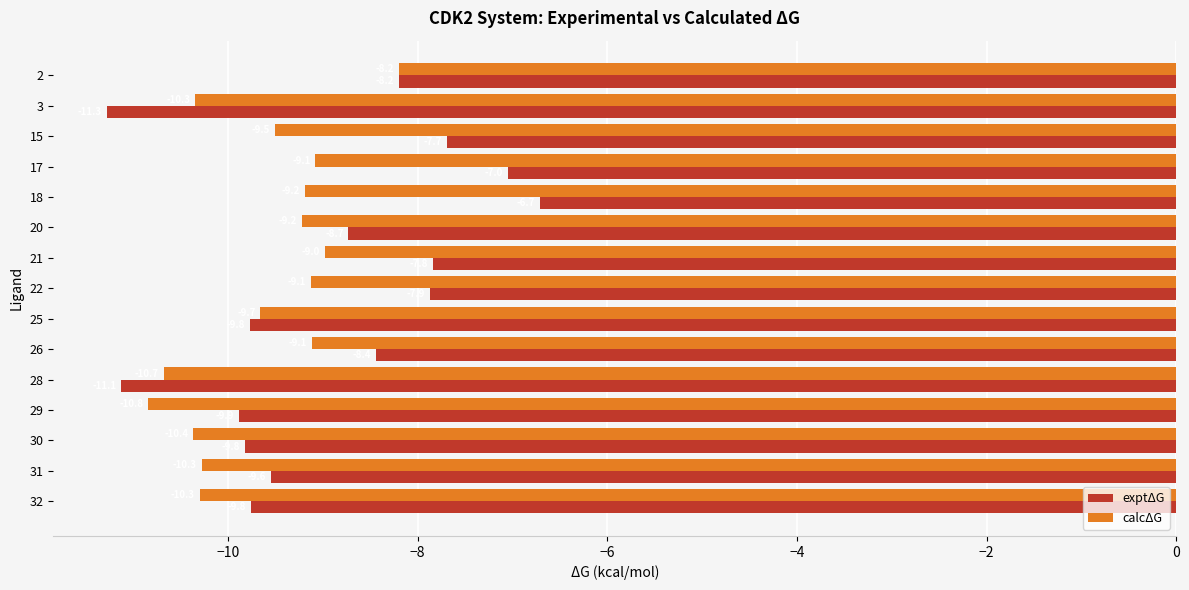

Rank the series by their average value, from highest to lowest.

exptΔG, calcΔG